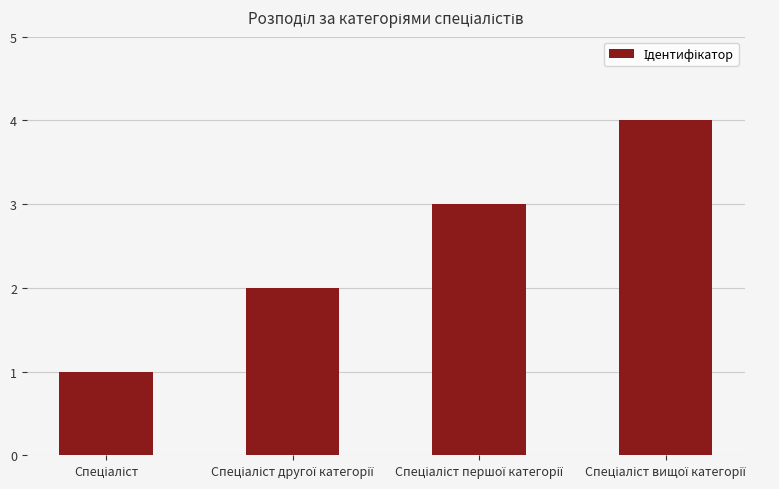

Are the bars horizontal?

No